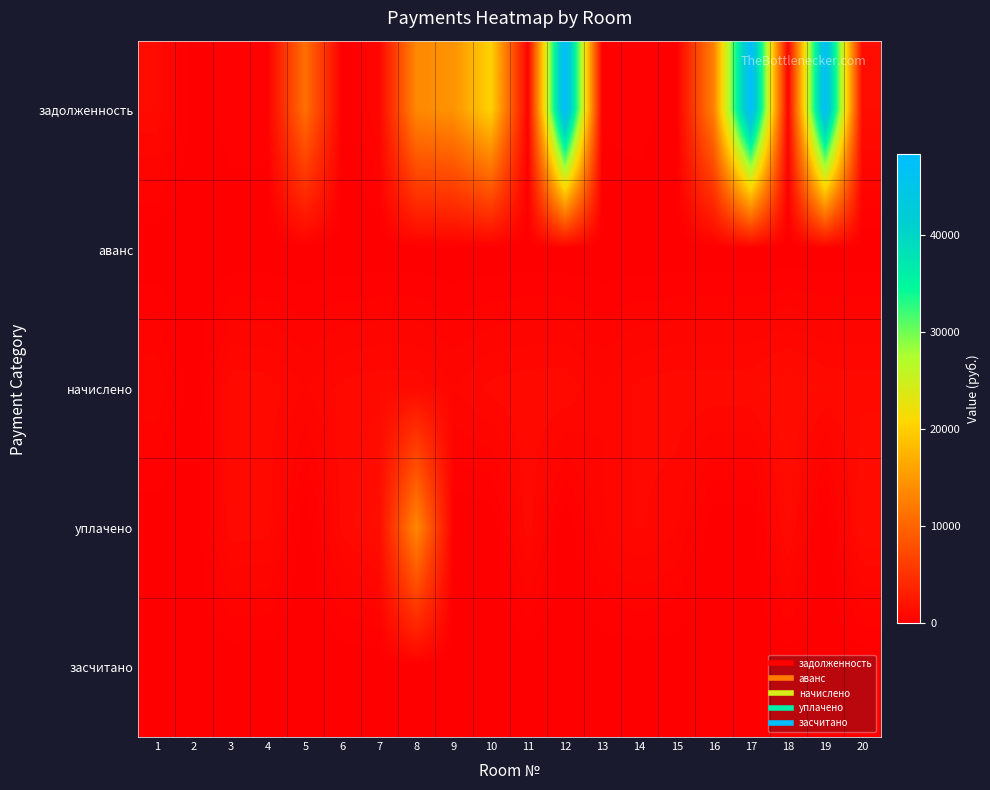

What is the total value across all series at 1?

1893.6